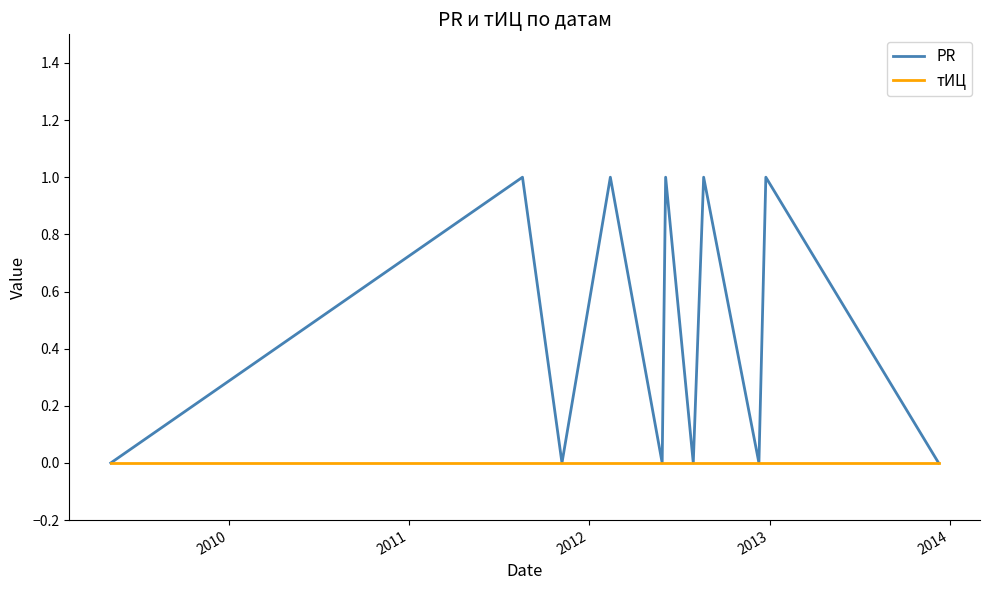

Which series has the widest spread of values?

PR